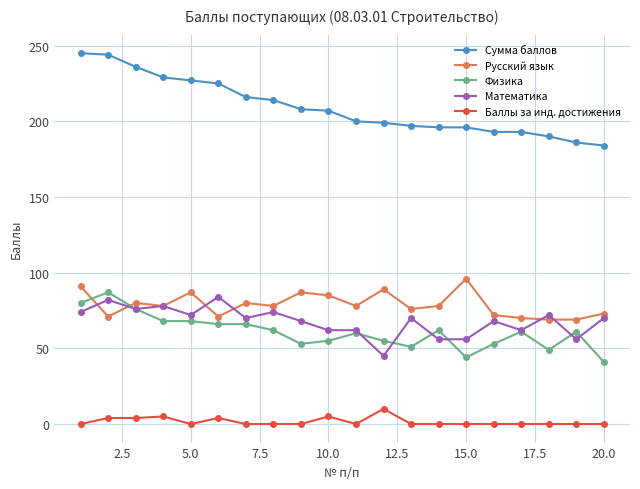

Is this an area chart (filled region under the line)?

No